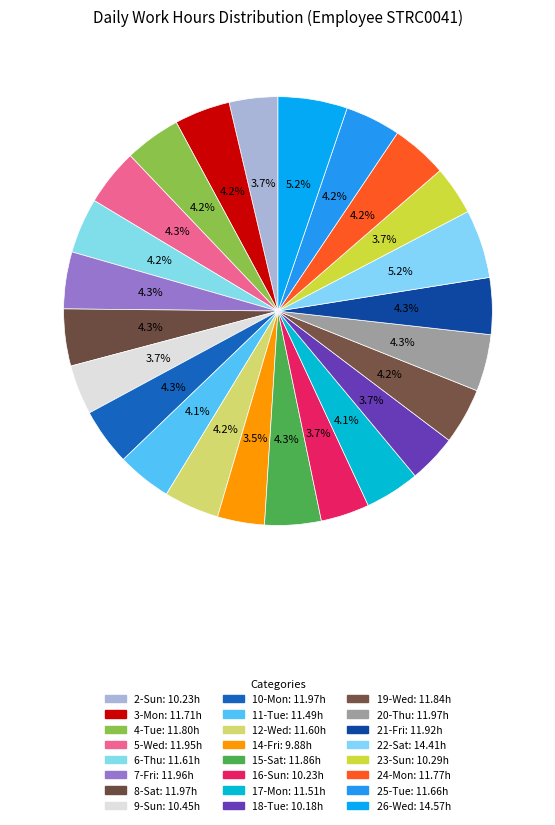

How many segments does this pie chart have?

24